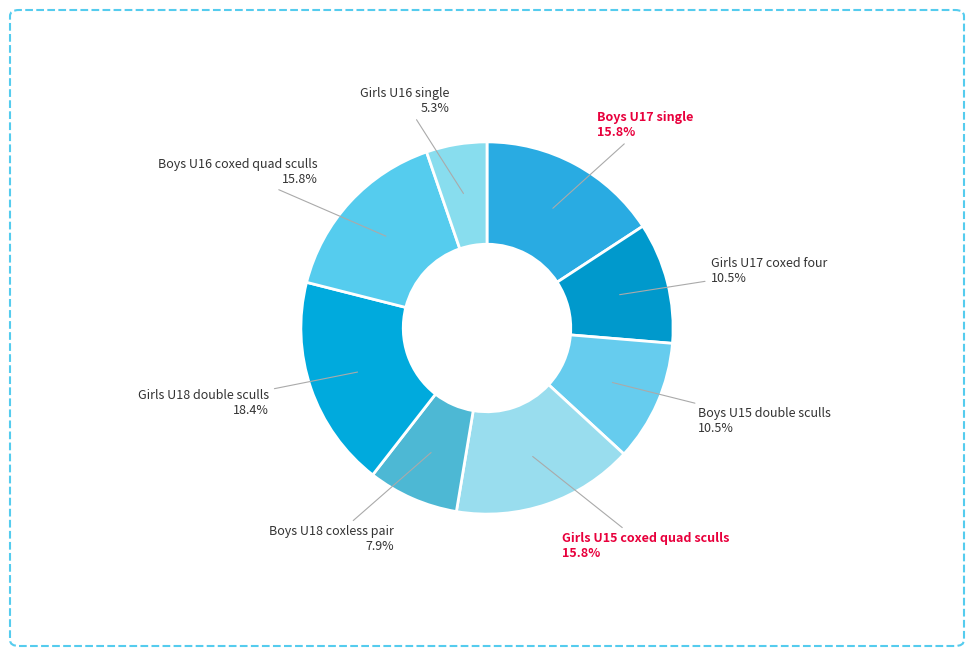

Which slice is the largest?

Girls U18 double sculls